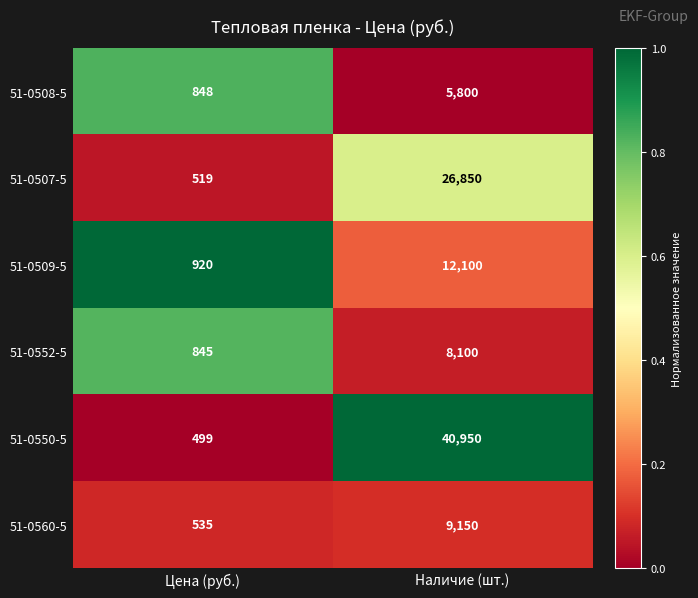

At which category does the chart reach its peak across all series?

Наличие (шт.)